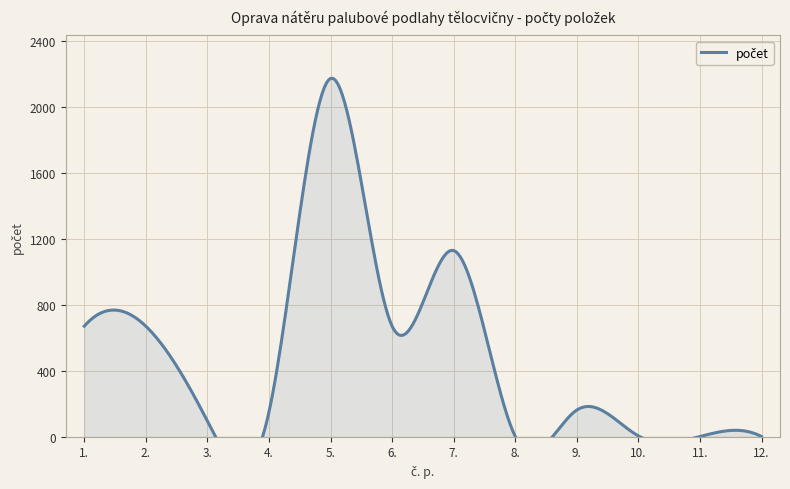

What is the label of the 11th point from the left?

11.